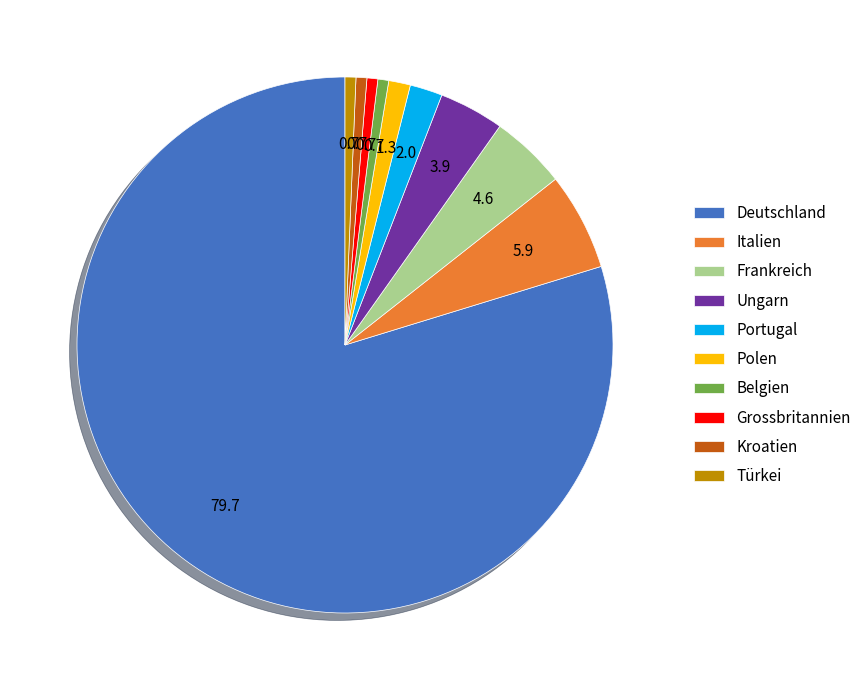

Combined, do Frankreich and Italien account for over 50%?

No